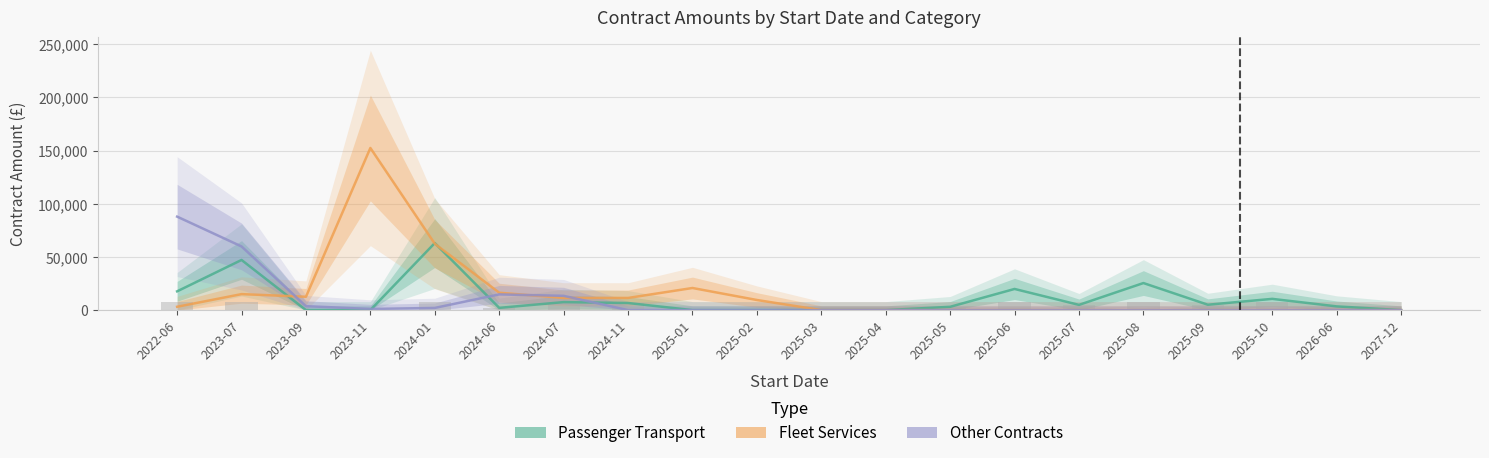

Rank the series at 2025-03 from highest to lowest value.

Passenger Transport, Fleet Services, Other Contracts